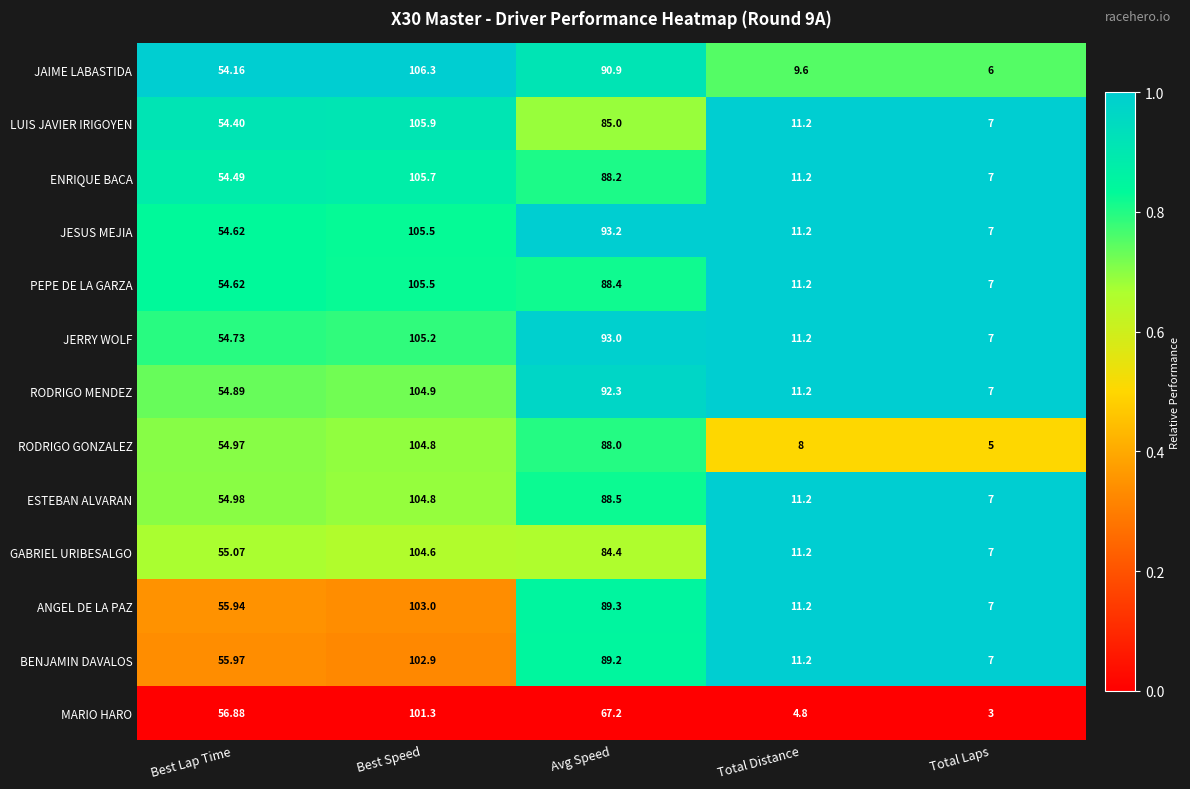

At Avg Speed, list the series in order from largest to smallest.

JESUS MEJIA, JERRY WOLF, RODRIGO MENDEZ, JAIME LABASTIDA, ANGEL DE LA PAZ, BENJAMIN DAVALOS, ESTEBAN ALVARAN, PEPE DE LA GARZA, ENRIQUE BACA, RODRIGO GONZALEZ, LUIS JAVIER IRIGOYEN, GABRIEL URIBESALGO, MARIO HARO